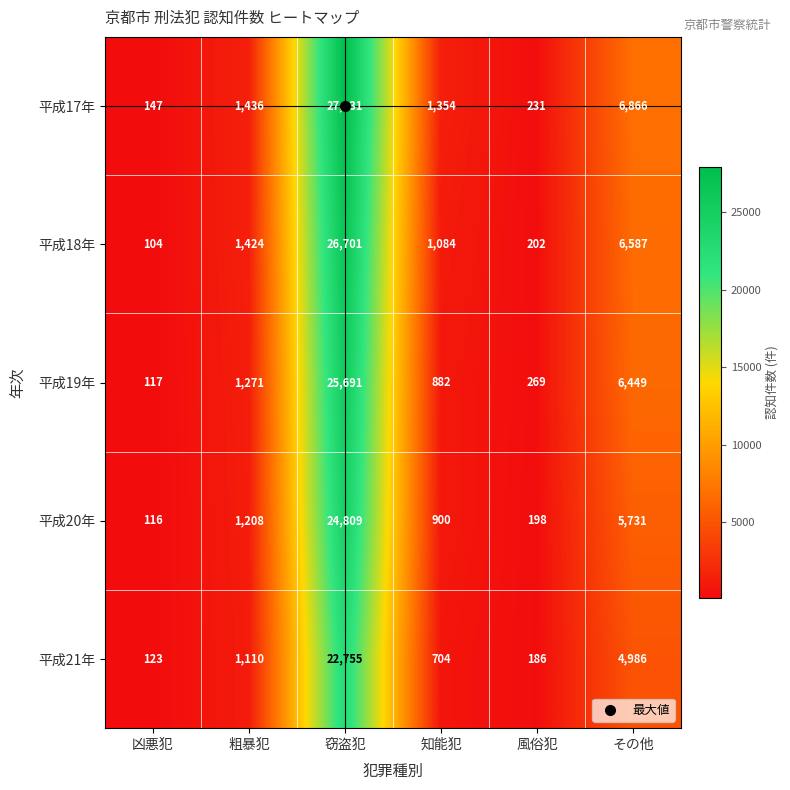

Which series has the largest total across all categories?

平成17年